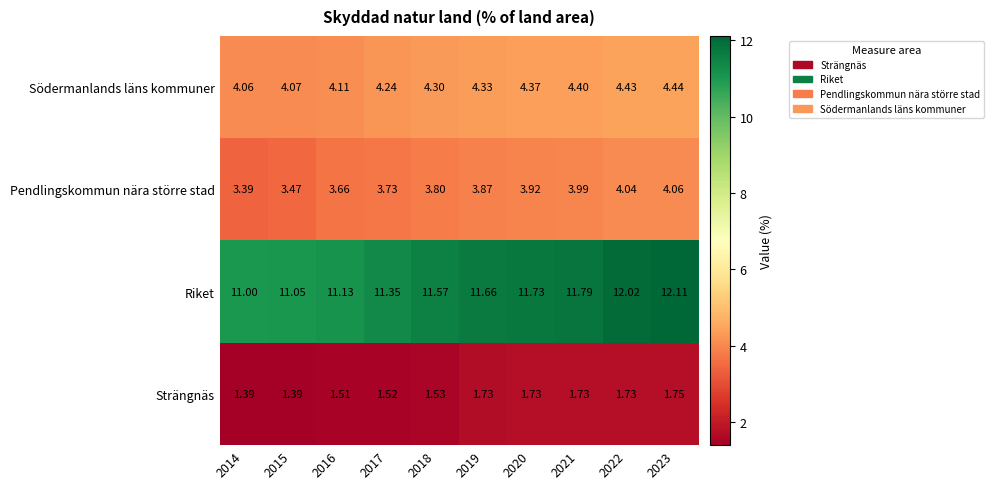

At which category is the sum across all series the highest?

2023